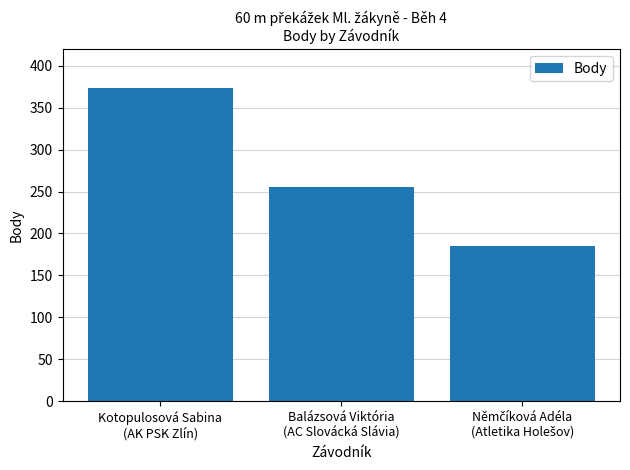

What is the value of the 3rd bar from the left?

185